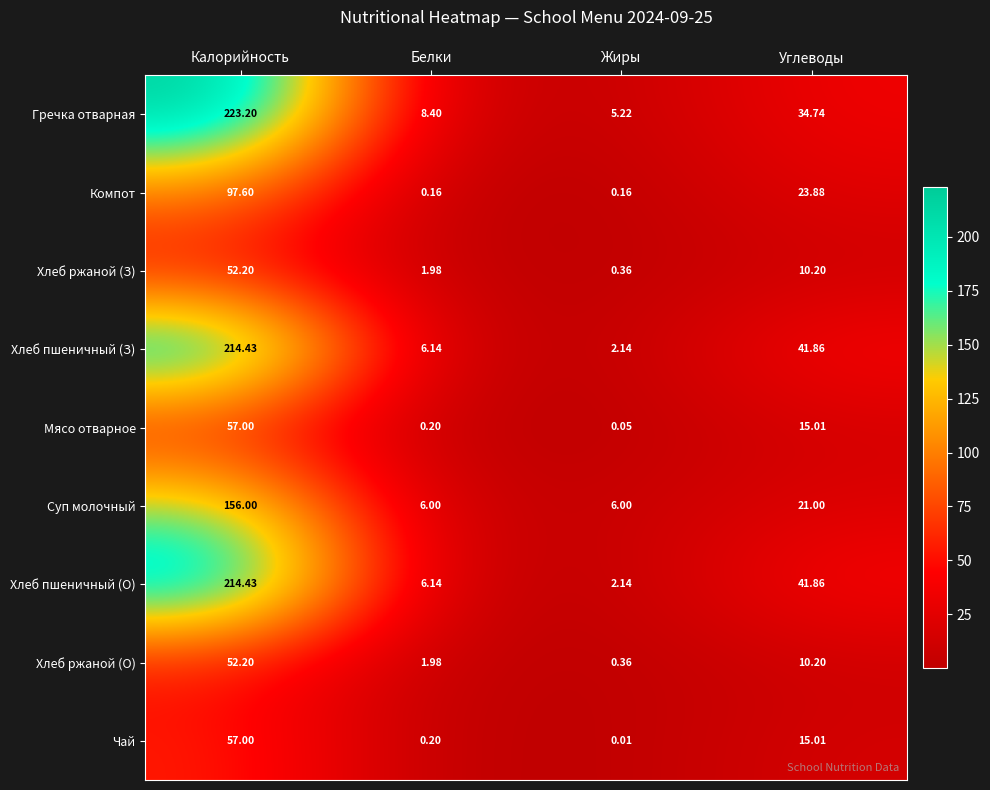

At which label does Мясо отварное first exceed 15?

Калорийность